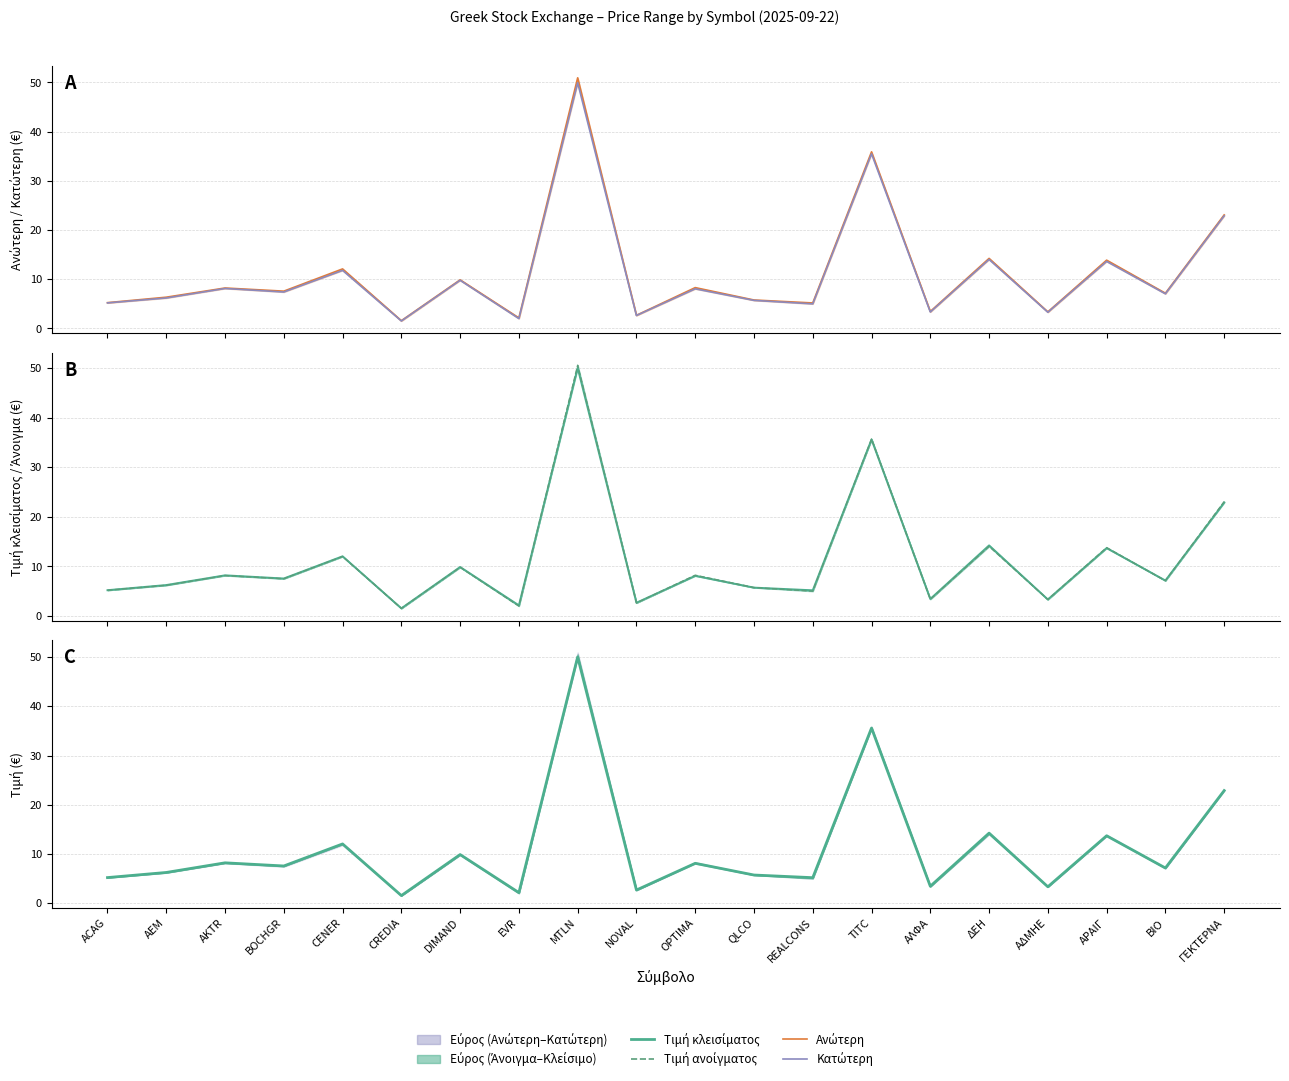

What is the minimum value shown in the chart?

1.5